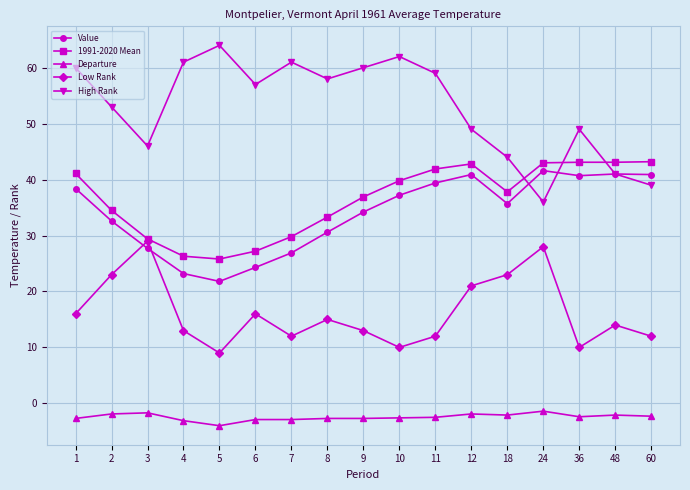

Count the number of categories in the chart.

17